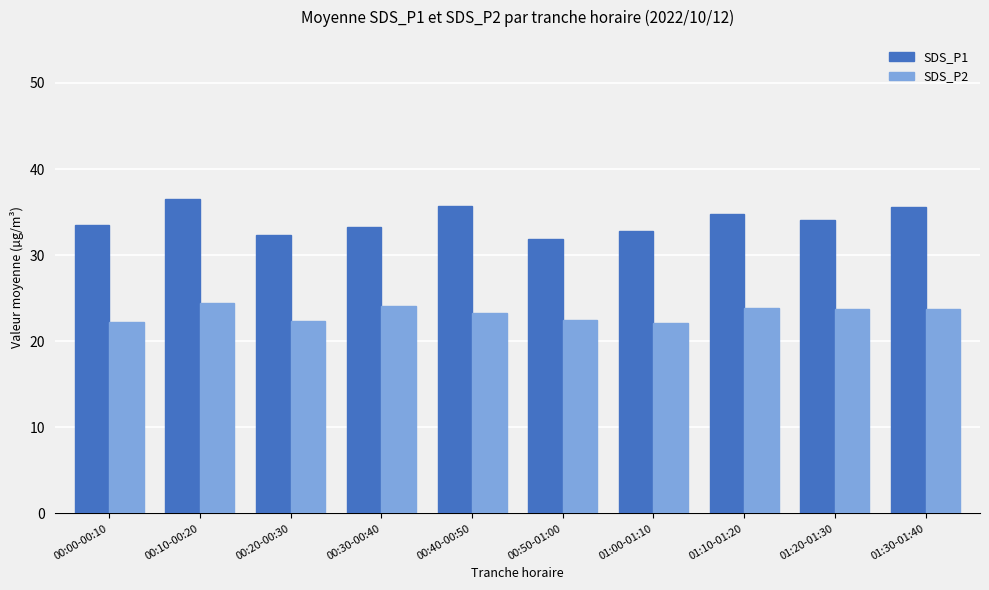

List the series in order of their peak value, lowest first.

SDS_P2, SDS_P1